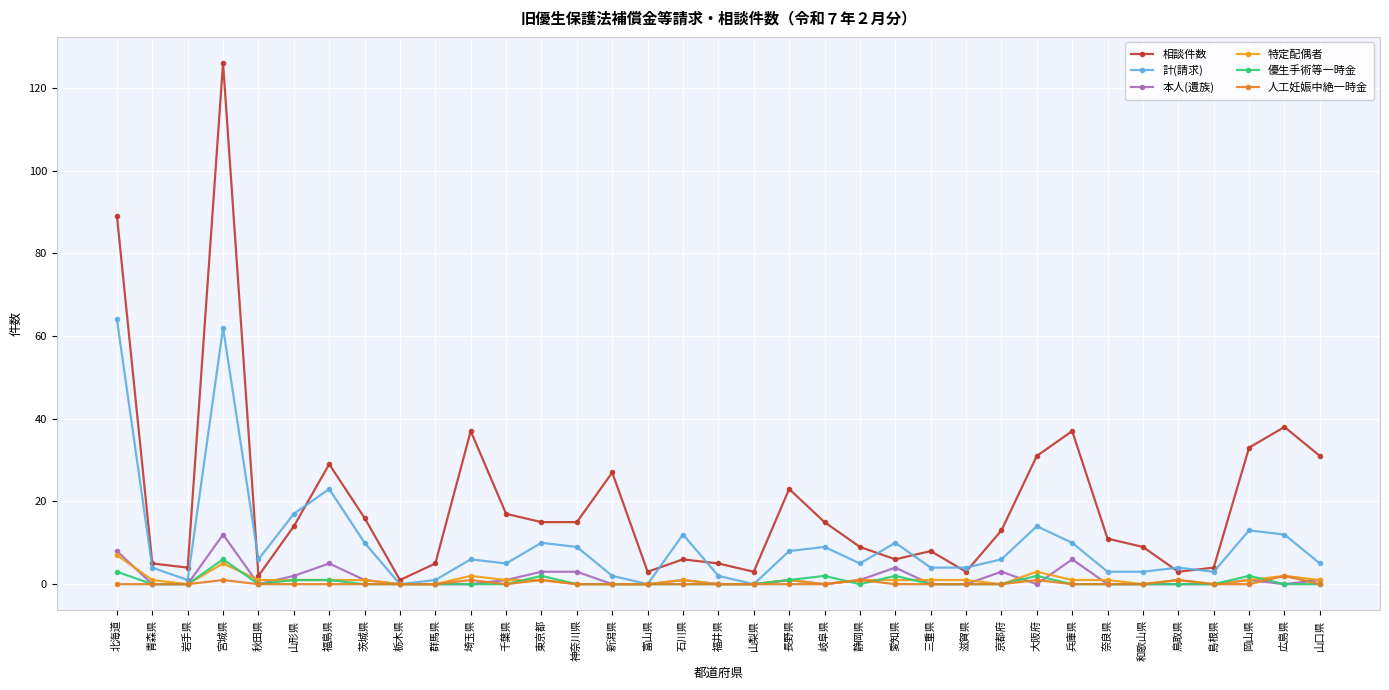

The 優生手術等一時金 series shows -3 at 石川県. True or false?

False